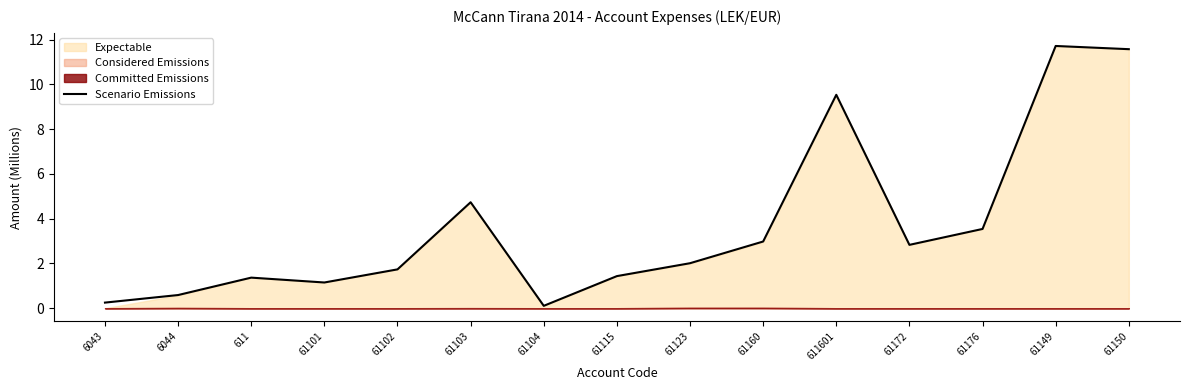

List the labels in order of value, smallest first.

61104, 6043, 6044, 61101, 611, 61115, 61102, 61123, 61172, 61160, 61176, 61103, 611601, 61150, 61149